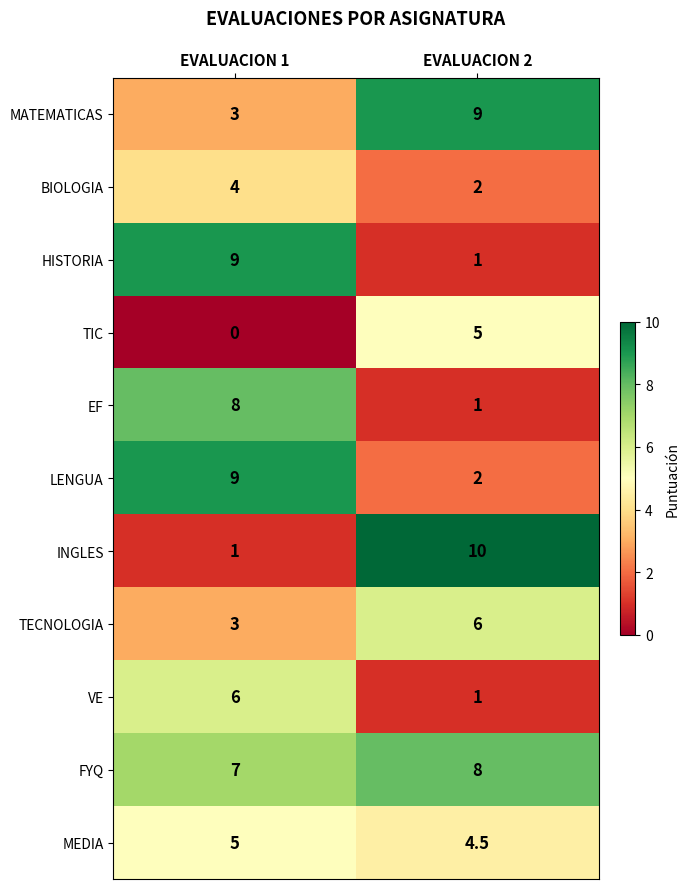

Which series has the largest total across all categories?

FYQ